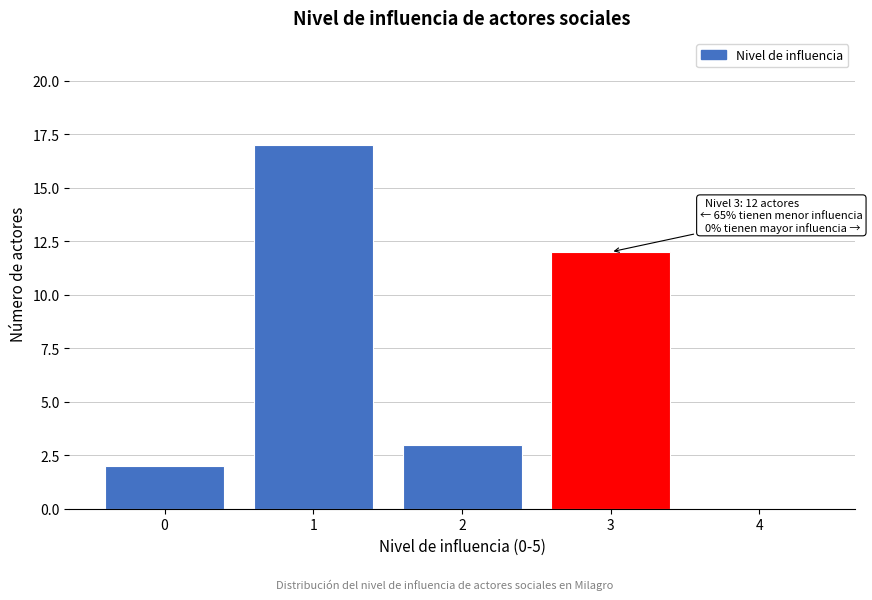

Reading left to right, transcribe all the data shown in this chart.

0=2	1=17	2=3	3=12	4=0